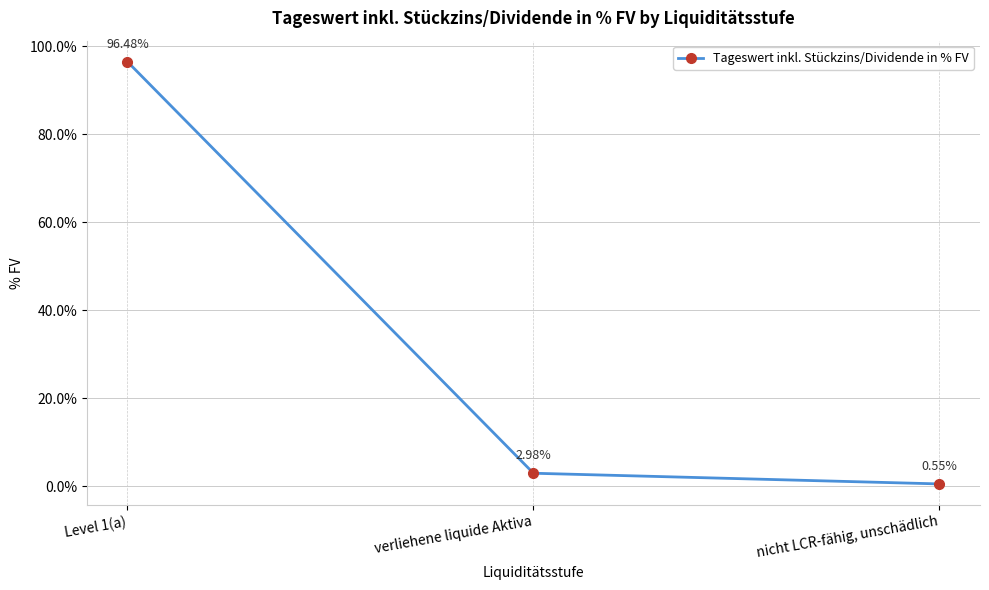

How many values exceed 2?

2